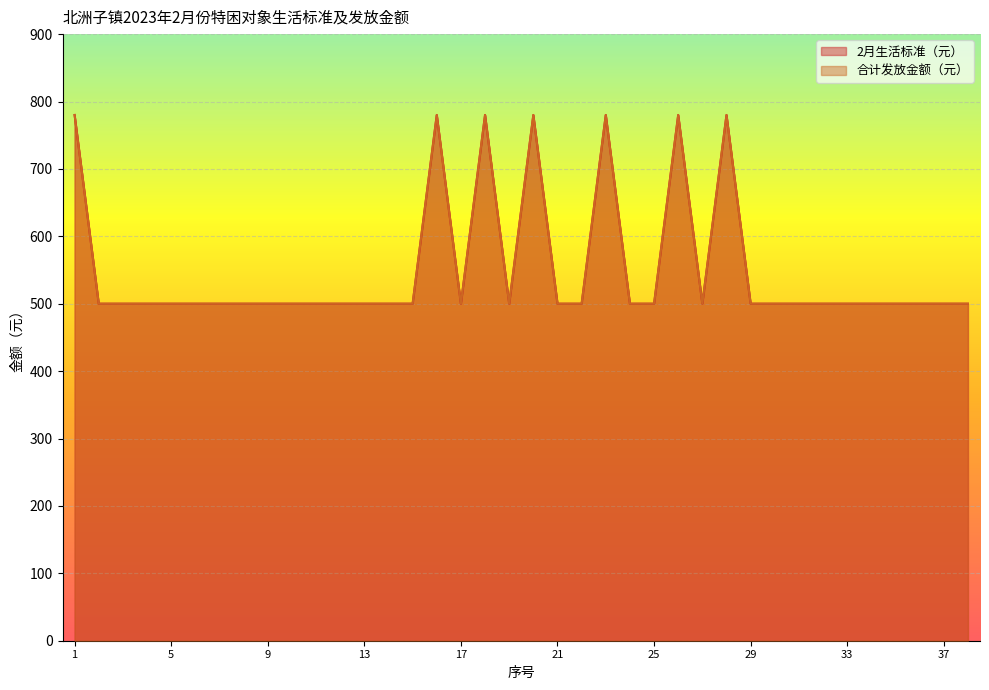

What is the minimum value for 2月生活标准（元）?

500